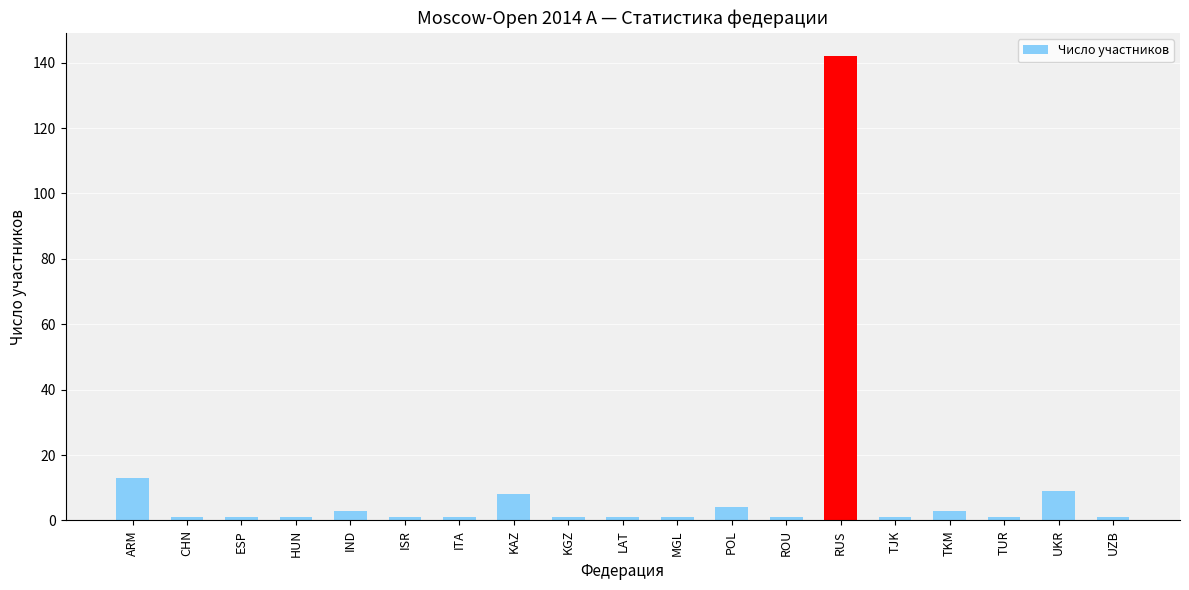

Does the chart contain any negative values?

No